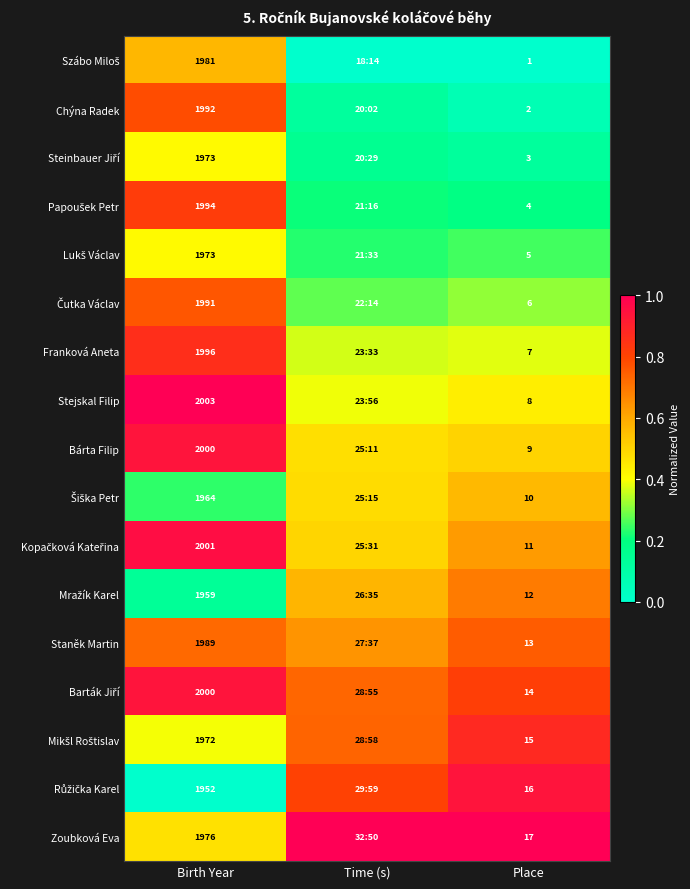

Where is Steinbauer Jiří nearest to the value 0?

Place